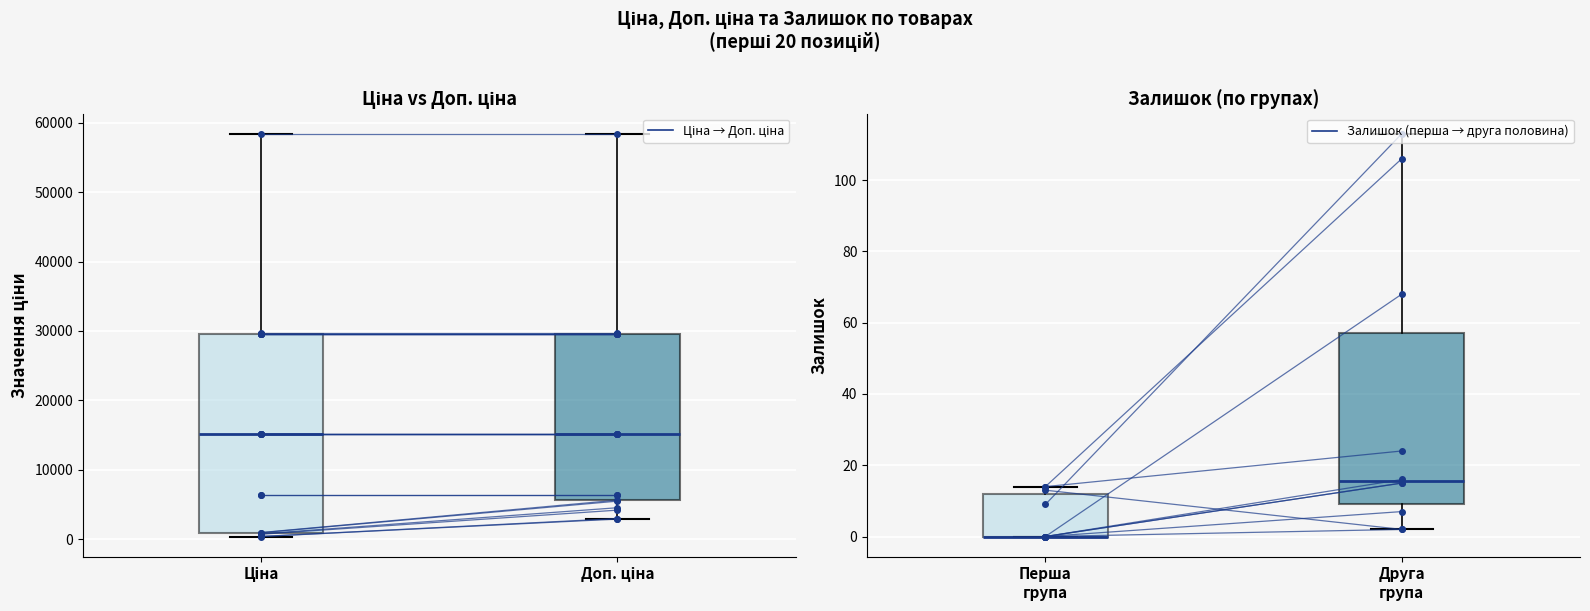

True or false: Залишок and Доп. ціна intersect in this chart.

False